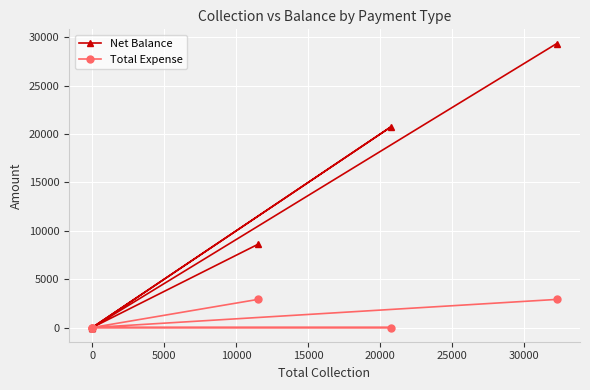

What position from the right is 10000?

3